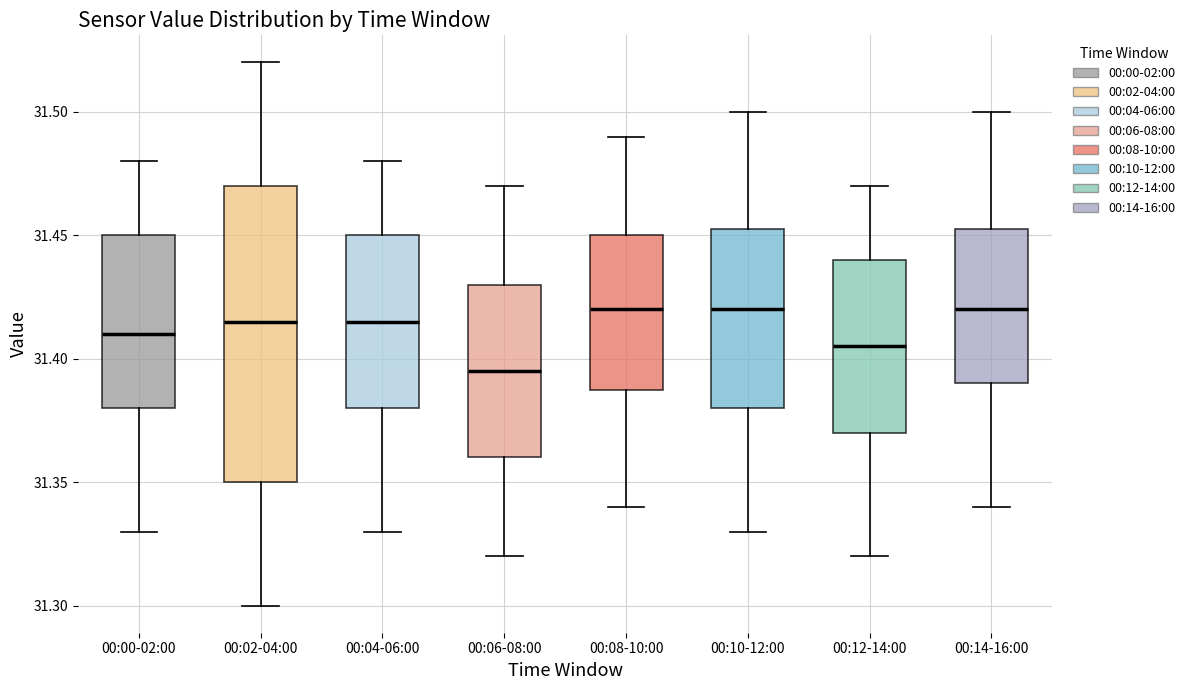

Where is the lower edge of the box for 00:14-16:00 on the y-axis? The values are not printed on the chart, so give them approximately, as read against the axis.

31.390